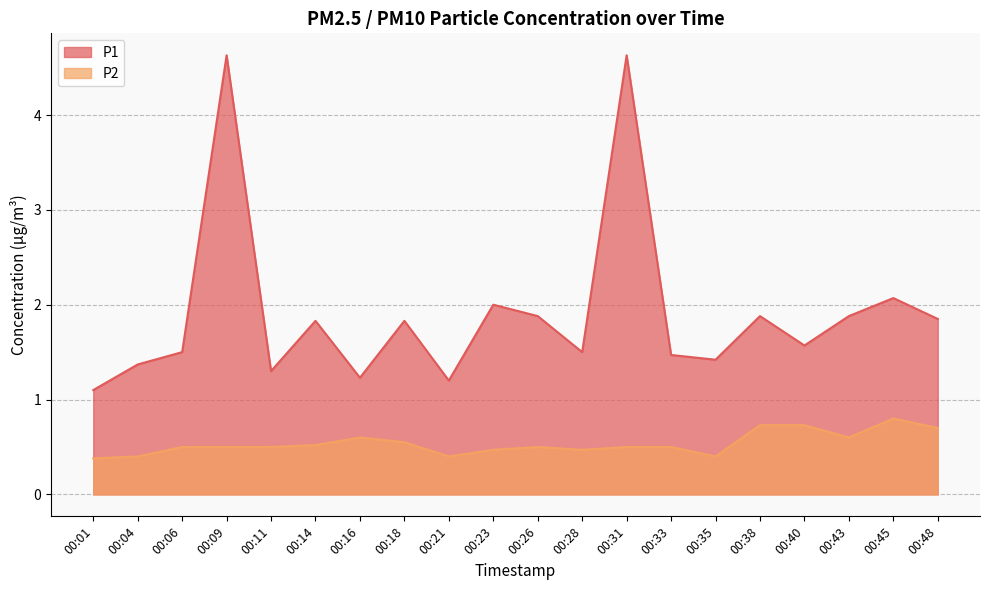

Read the P1 value at 00:21.

1.2